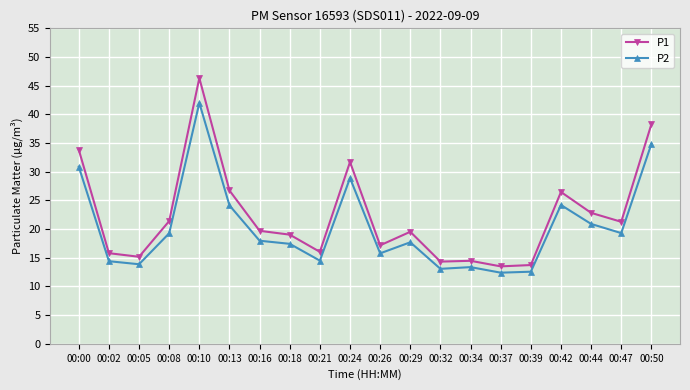

True or false: P2 has more than 1 interior local peaks.

True